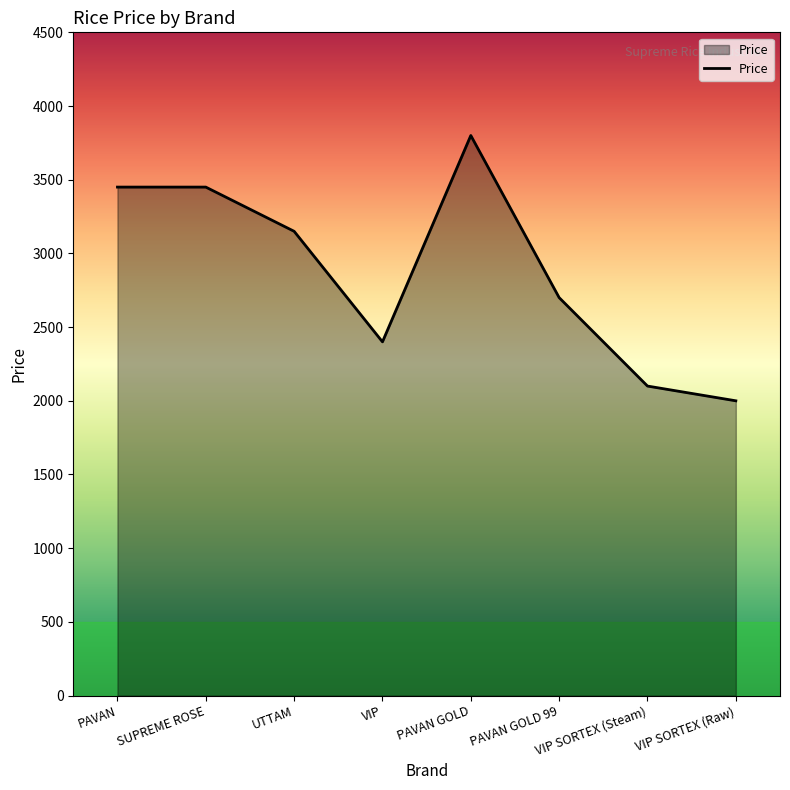

Where is the first local minimum?

VIP